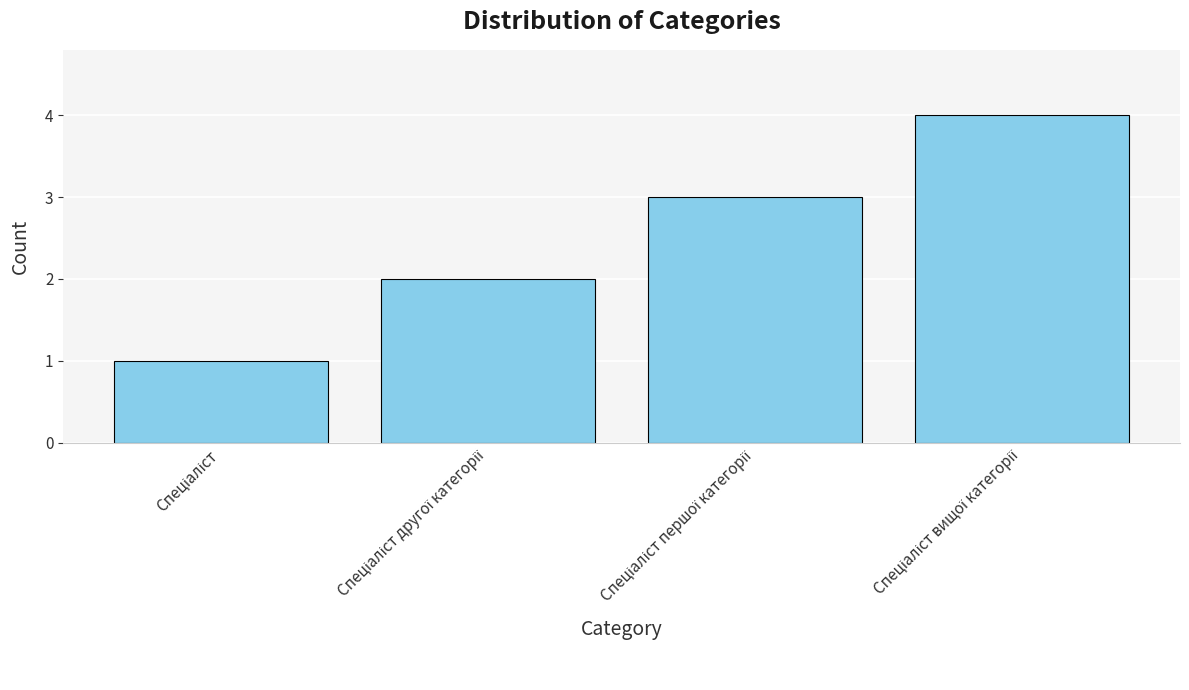

What is the smallest value displayed?

1